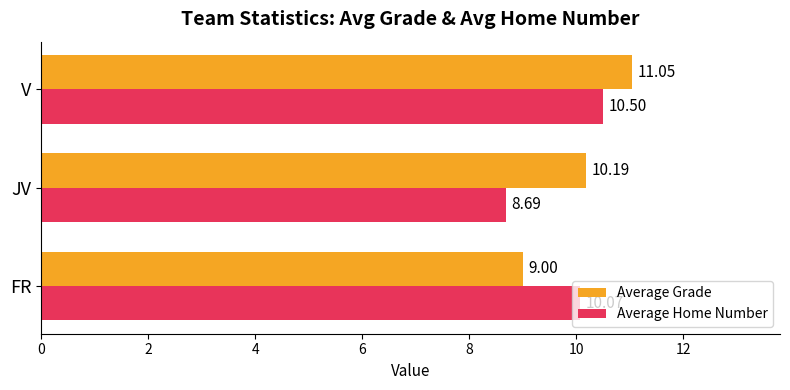

At how many categories does at least one series exceed 9?

3